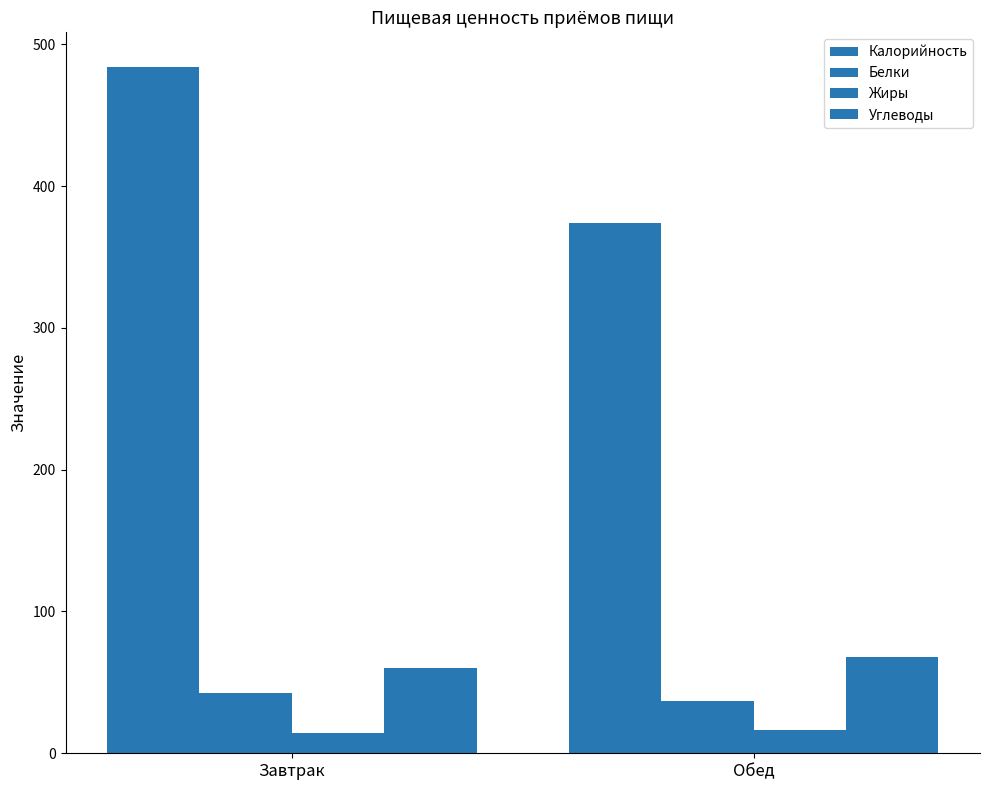

How many values in the Калорийность series exceed 484?

1